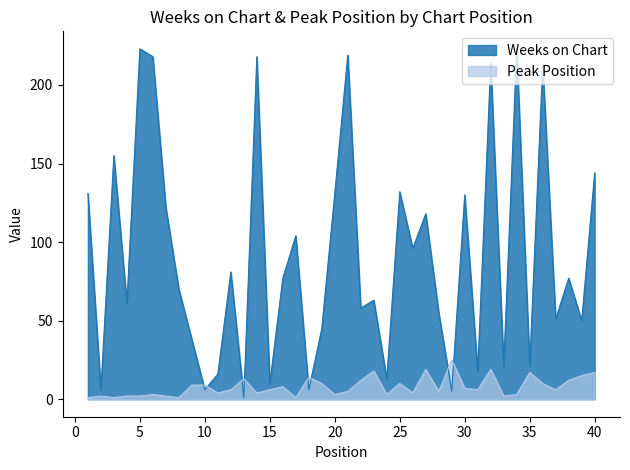

How many data points in Peak Position are above 6?

18